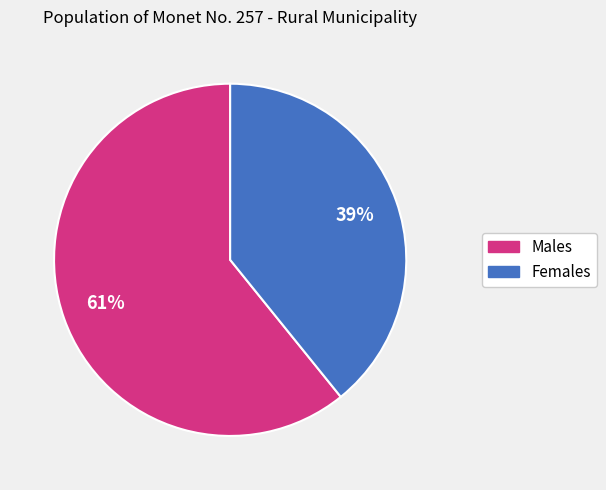

Is there a majority slice in this chart?

Yes